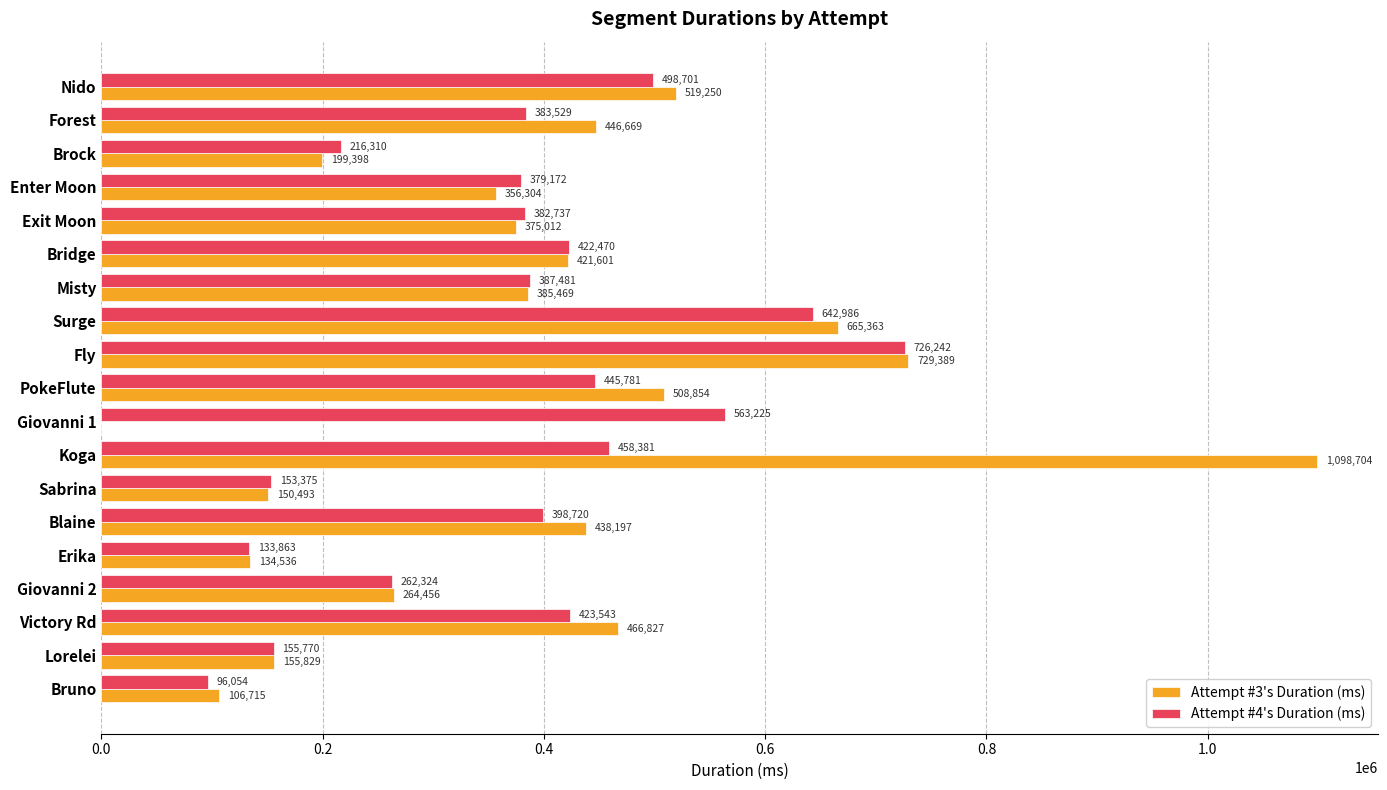

How many distinct data groups are displayed?

2